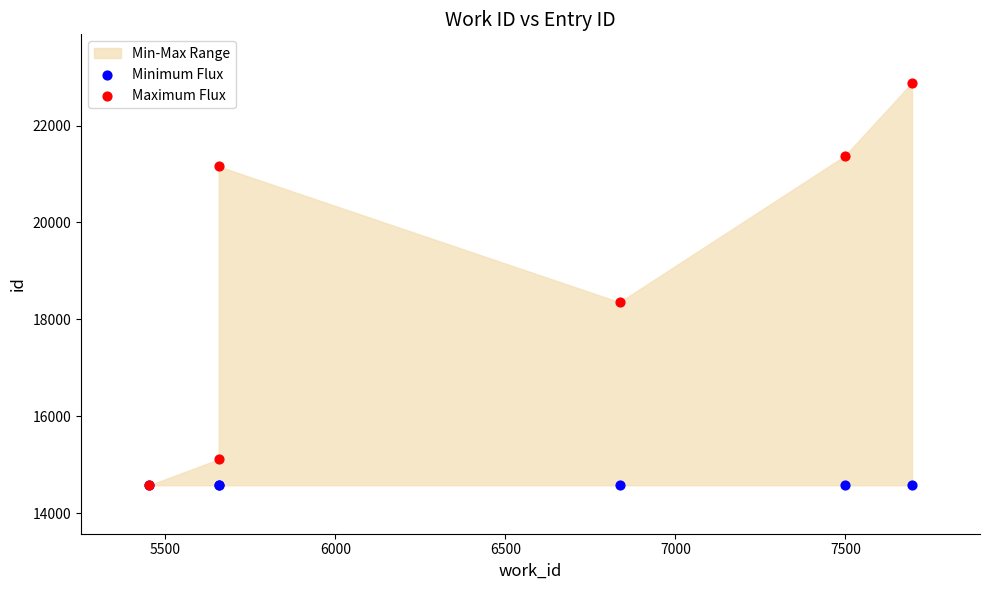

In the Maximum Flux series, what Y value is closest to 18729?

18354